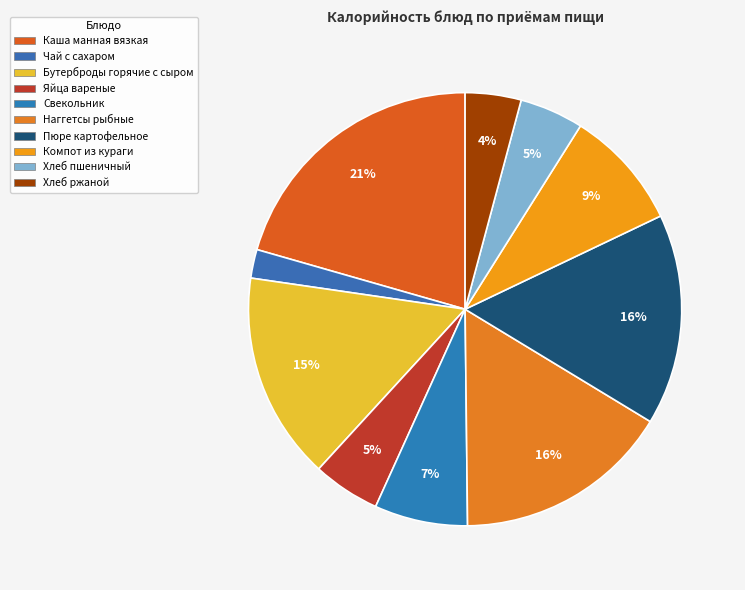

Count the number of slices in the pie.

10